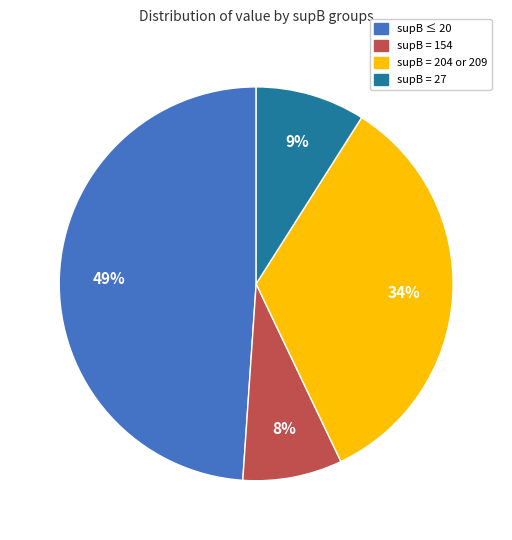

What is the largest slice in the pie chart?

supB ≤ 20